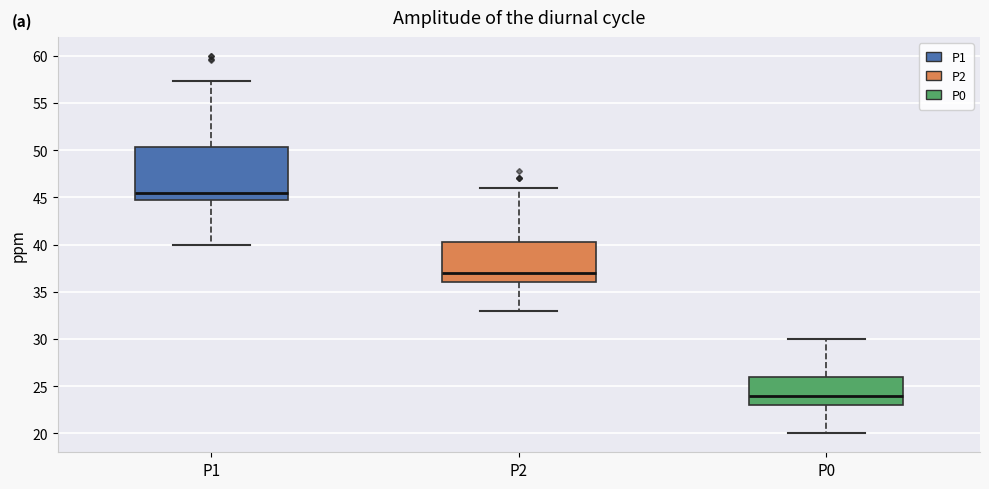

Where does the median line of the box for P2 sit on the y-axis? The values are not printed on the chart, so give them approximately, as read against the axis.

37.0